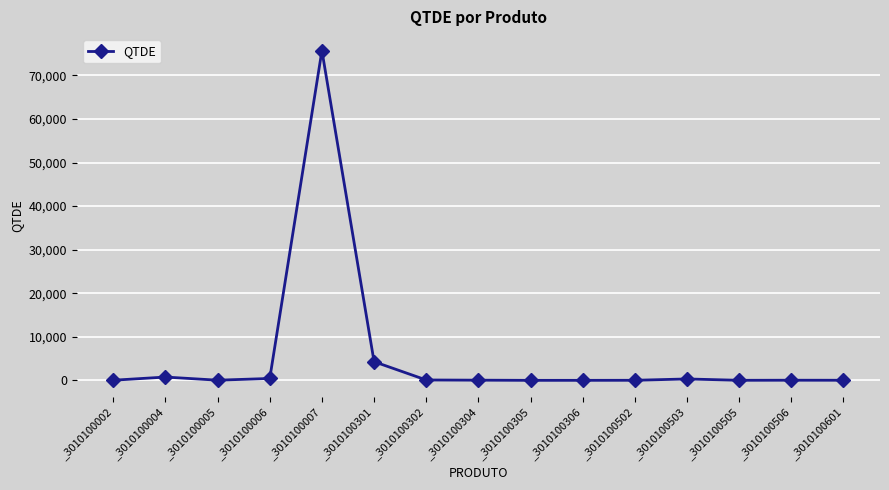

What is the sum of the values at _3010100301 and _3010100007?

79976.0